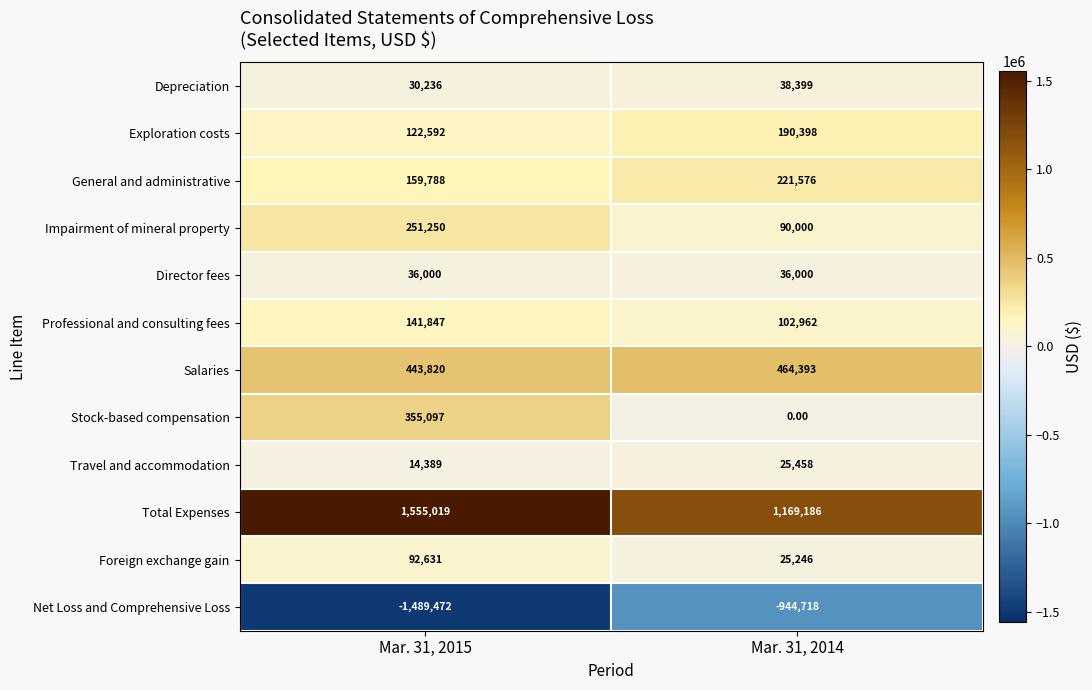

What is the average value of the General and administrative series?

190682